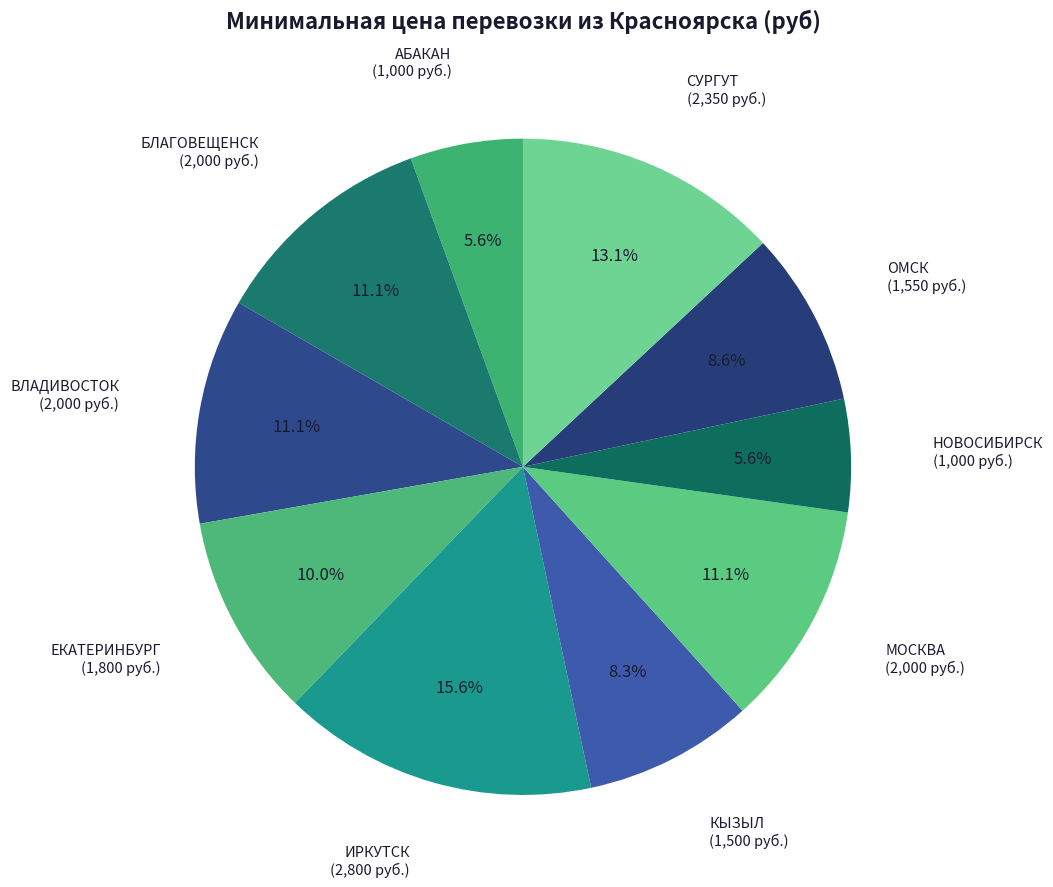

Count the number of slices in the pie.

10